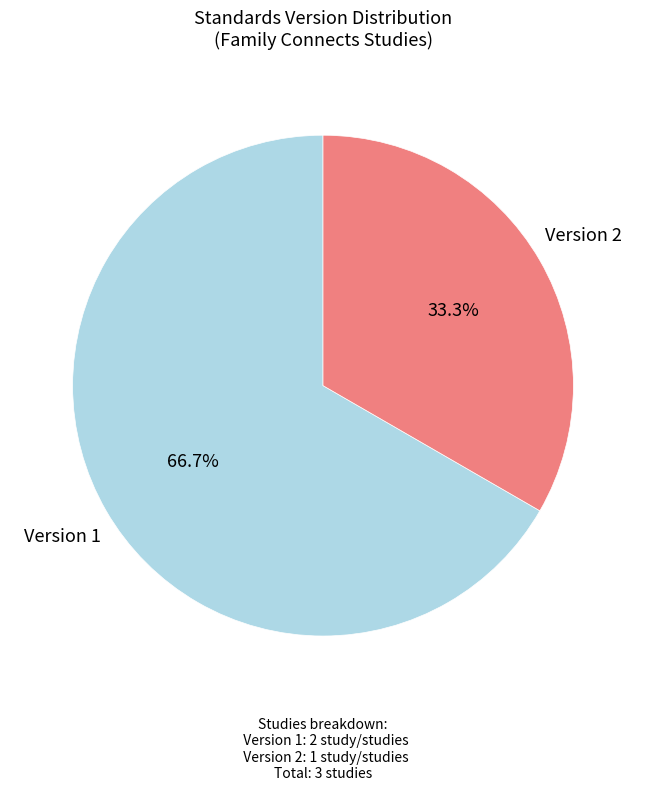

How many slices are in this pie chart?

2